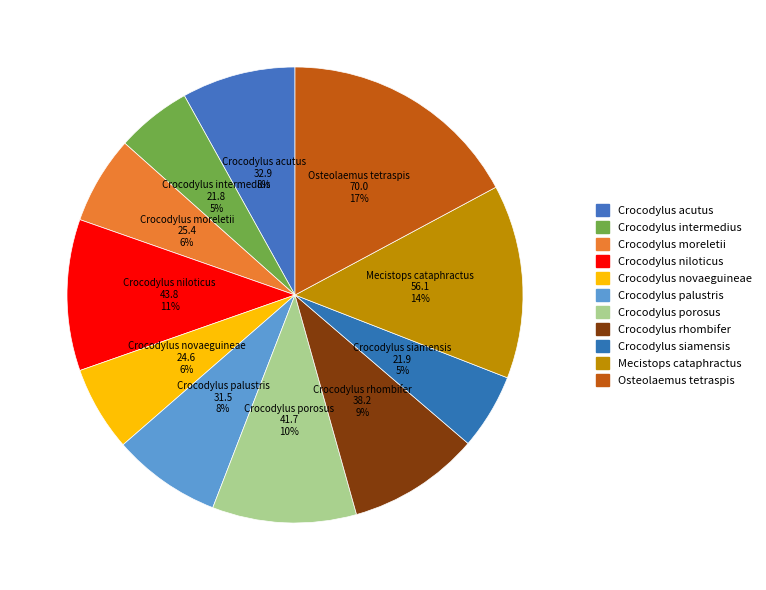

To the nearest percent, what is the difference between the Crocodylus porosus and Osteolaemus tetraspis slice percentages?

7%